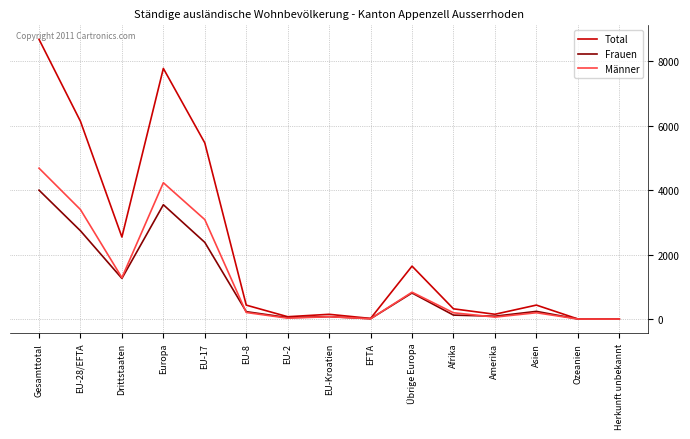

What is the average value of the Männer series?

1218